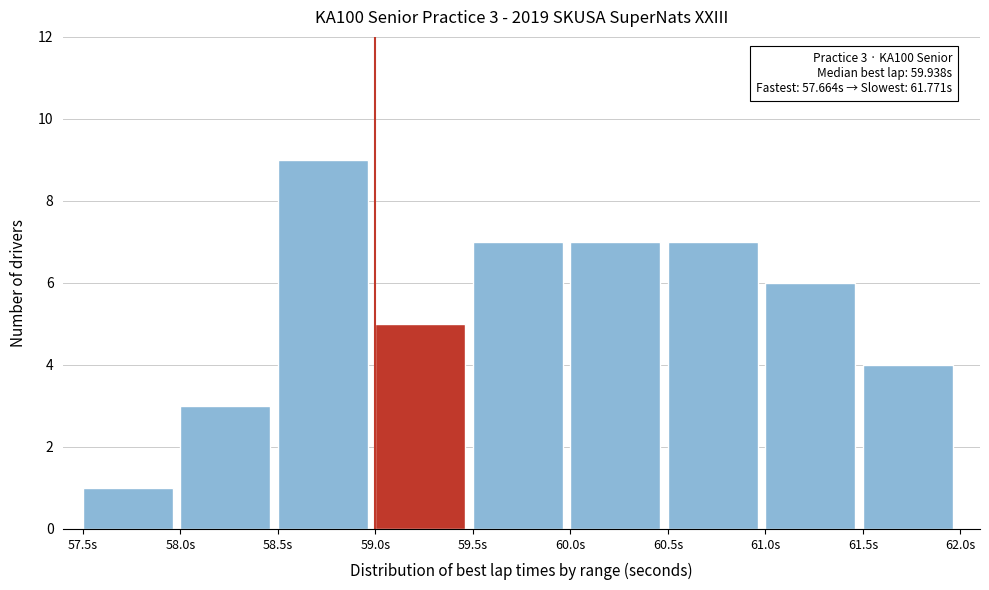

Over which range of the x-axis is the bar tallest?

58.5 to 59.0